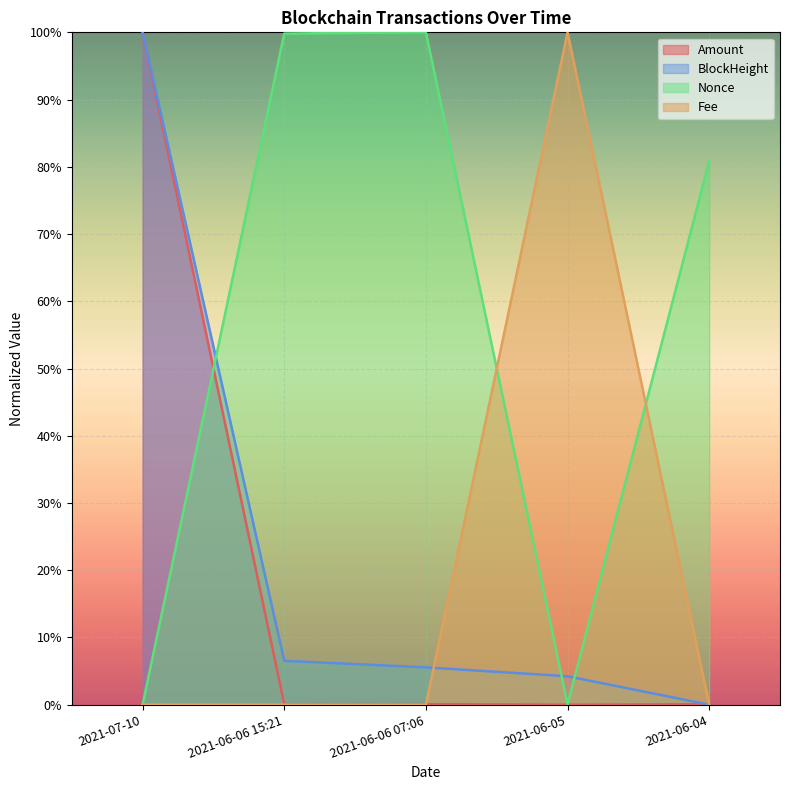

True or false: Nonce and Fee intersect in this chart.

True